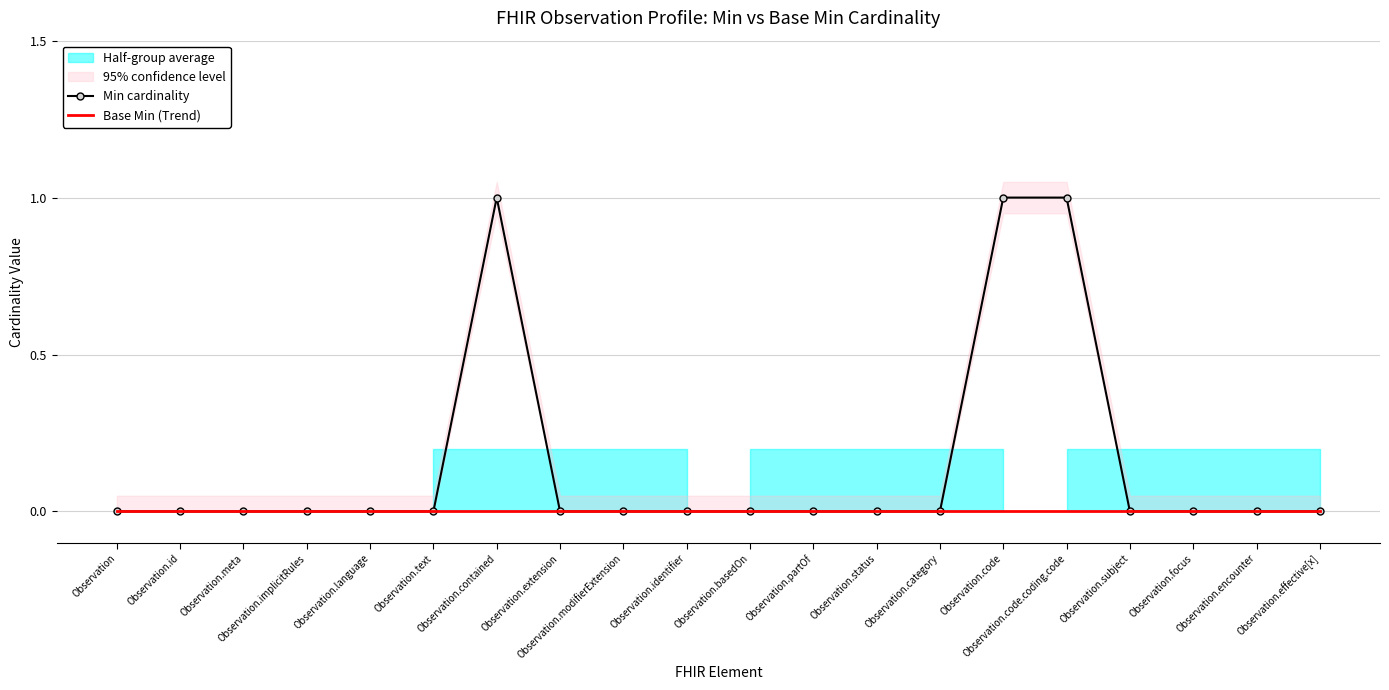

At which category is the sum across all series the highest?

Observation.contained